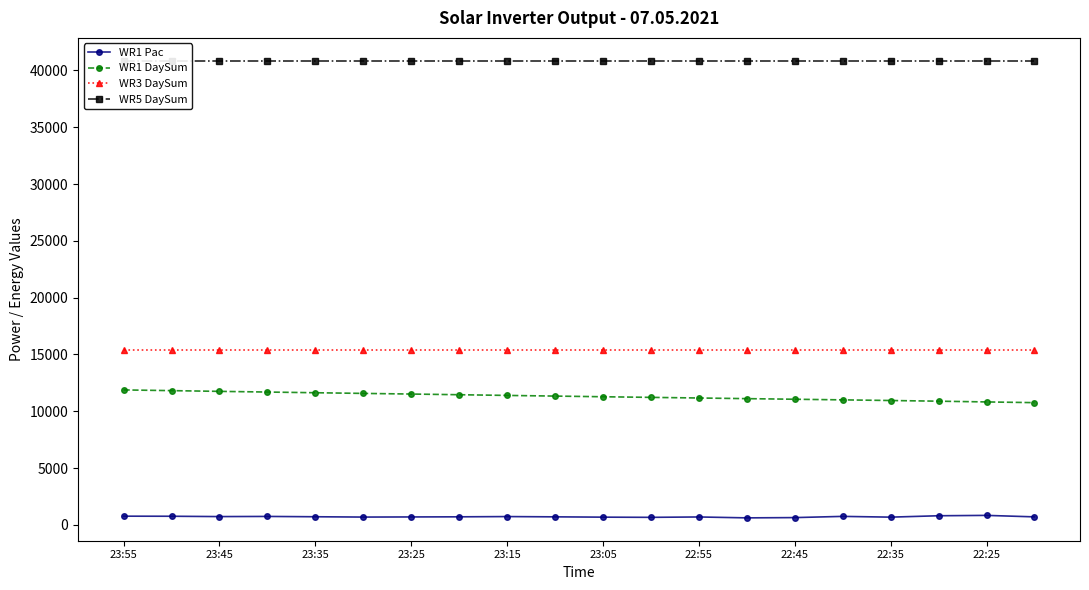

True or false: WR3 DaySum and WR1 DaySum cross at least once.

False